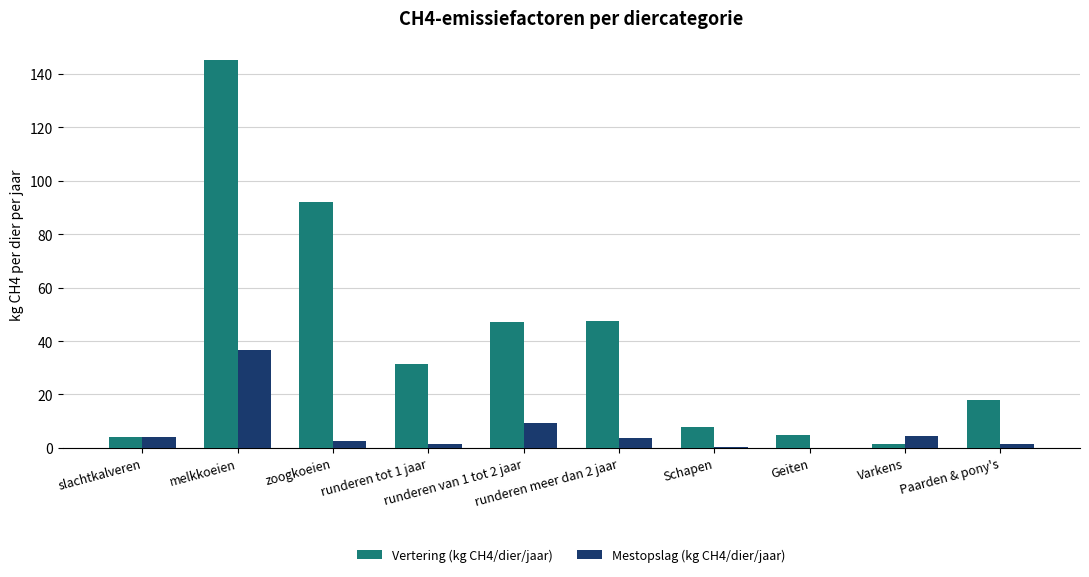

Which series has the largest total across all categories?

Vertering (kg CH4/dier/jaar)